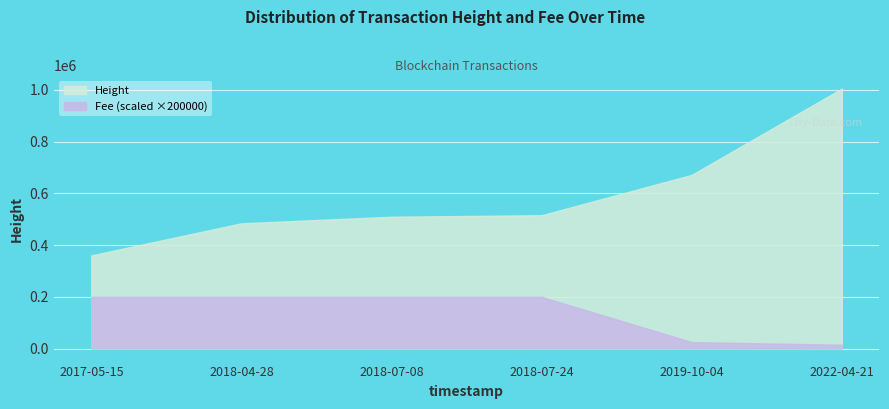

What is the difference between the highest and lowest values at 2018-04-28?

284502